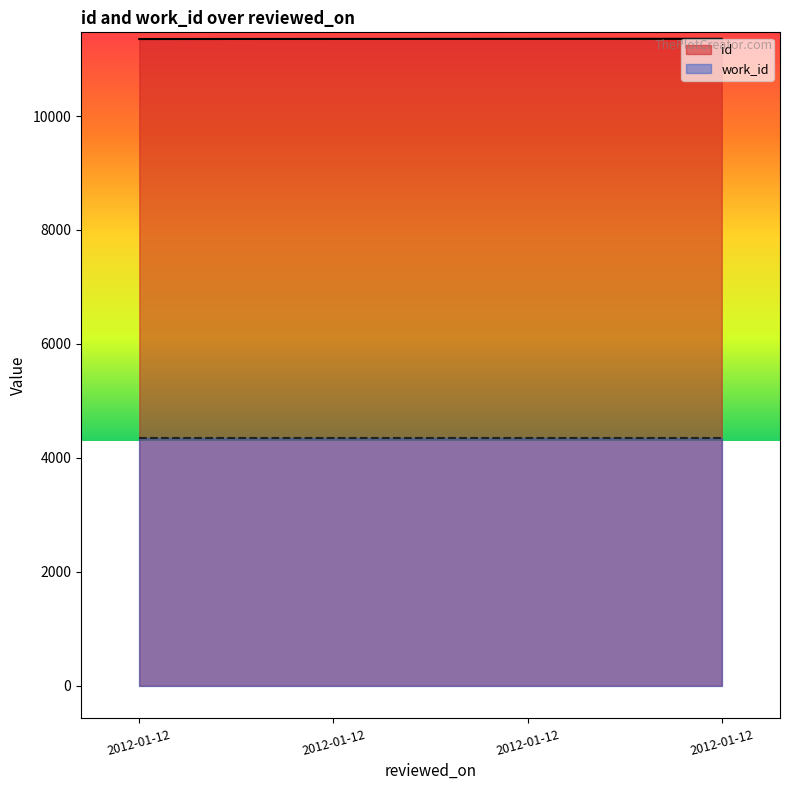

Rank the categories by value from highest to lowest.

2012-01-12, 2012-01-12, 2012-01-12, 2012-01-12